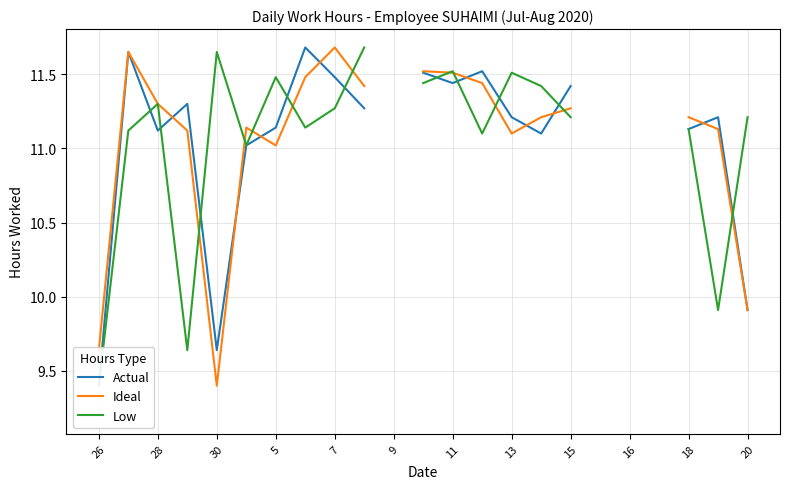

True or false: Ideal has a value of 18.0 at 13.

False